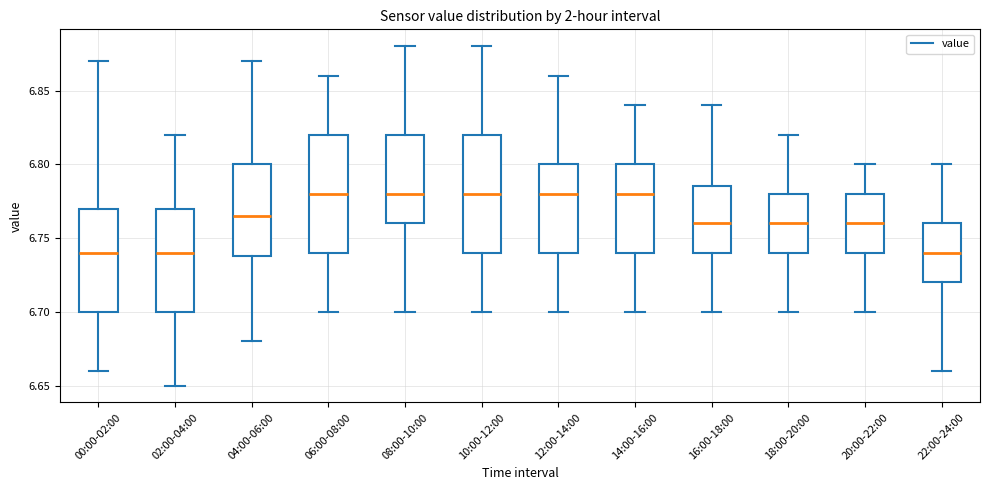

Reading left to right, read every box against the y-axis: the position of its median line, the range the box covers, and the ends of its whiskers. The values are not printed on the chart, so give them approximately, as read against the axis.

00:00-02:00: median 6.740, box 6.700 to 6.770, whiskers 6.660 to 6.870
02:00-04:00: median 6.740, box 6.700 to 6.770, whiskers 6.650 to 6.820
04:00-06:00: median 6.765, box 6.740 to 6.800, whiskers 6.680 to 6.870
06:00-08:00: median 6.780, box 6.740 to 6.820, whiskers 6.700 to 6.860
08:00-10:00: median 6.780, box 6.760 to 6.820, whiskers 6.700 to 6.880
10:00-12:00: median 6.780, box 6.740 to 6.820, whiskers 6.700 to 6.880
12:00-14:00: median 6.780, box 6.740 to 6.800, whiskers 6.700 to 6.860
14:00-16:00: median 6.780, box 6.740 to 6.800, whiskers 6.700 to 6.840
16:00-18:00: median 6.760, box 6.740 to 6.785, whiskers 6.700 to 6.840
18:00-20:00: median 6.760, box 6.740 to 6.780, whiskers 6.700 to 6.820
20:00-22:00: median 6.760, box 6.740 to 6.780, whiskers 6.700 to 6.800
22:00-24:00: median 6.740, box 6.720 to 6.760, whiskers 6.660 to 6.800